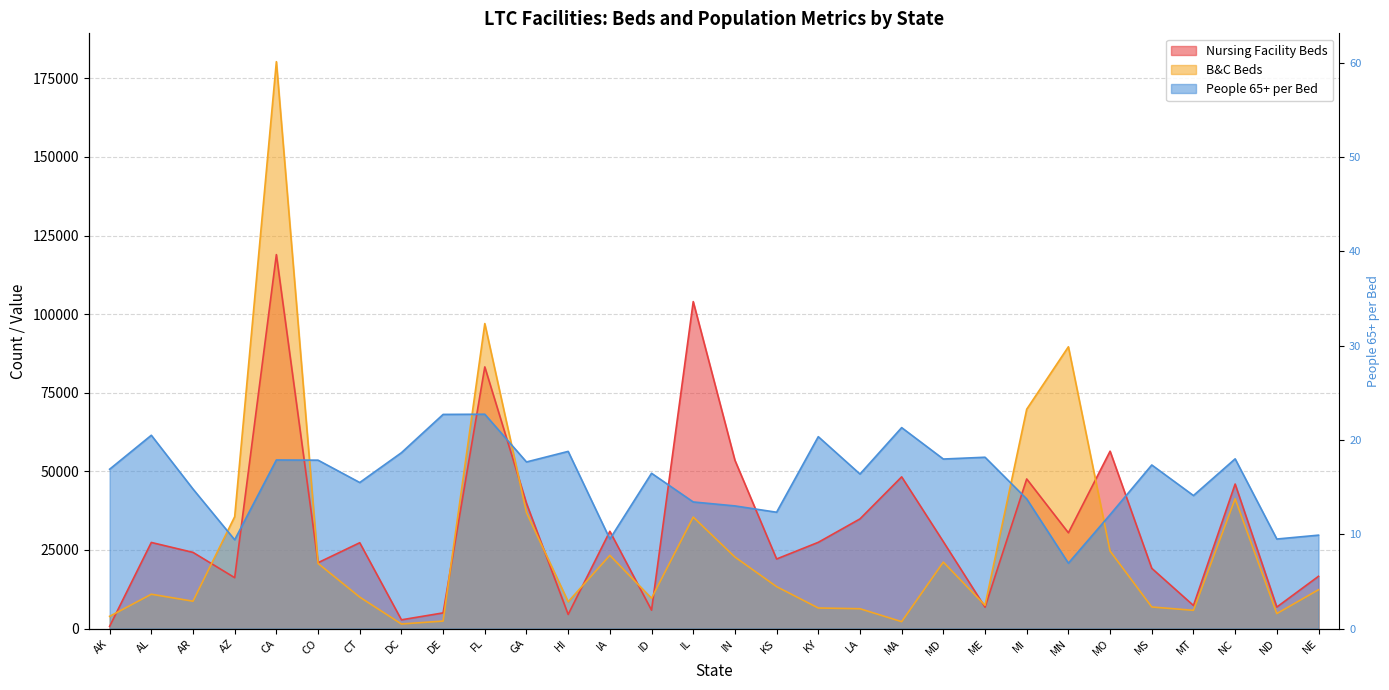

Where does the B&C Beds series first go above 12348?

AZ